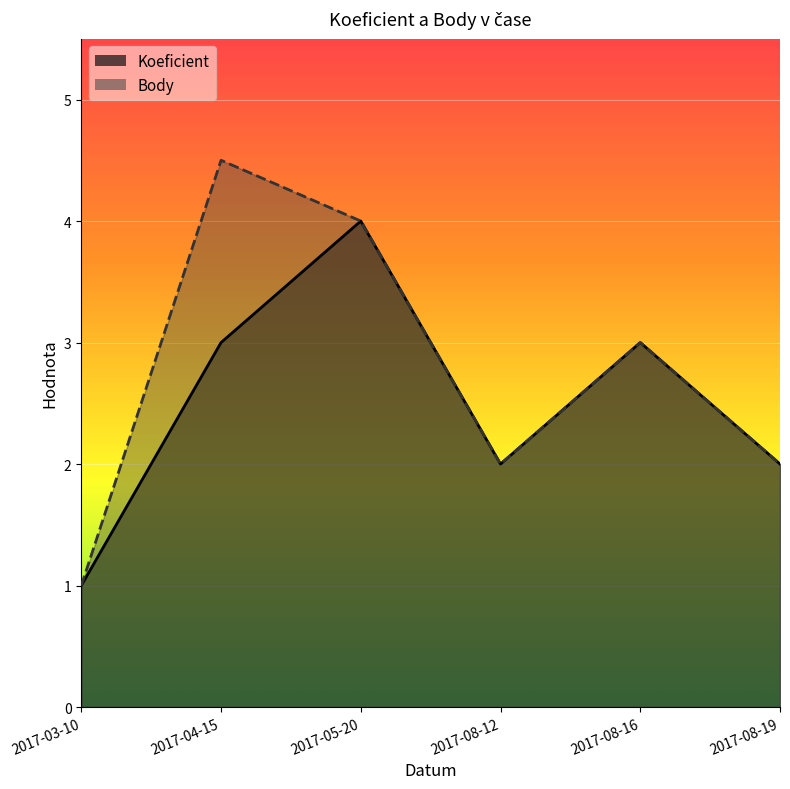

Which category has the lowest value across all series?

2017-03-10